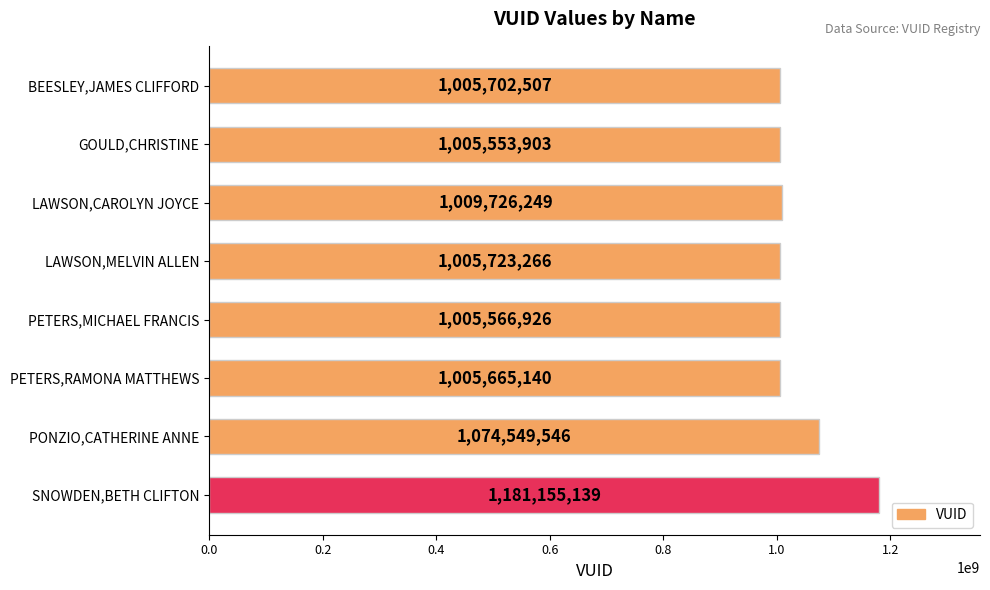

What is the value of the 6th bar from the top?

1005665140